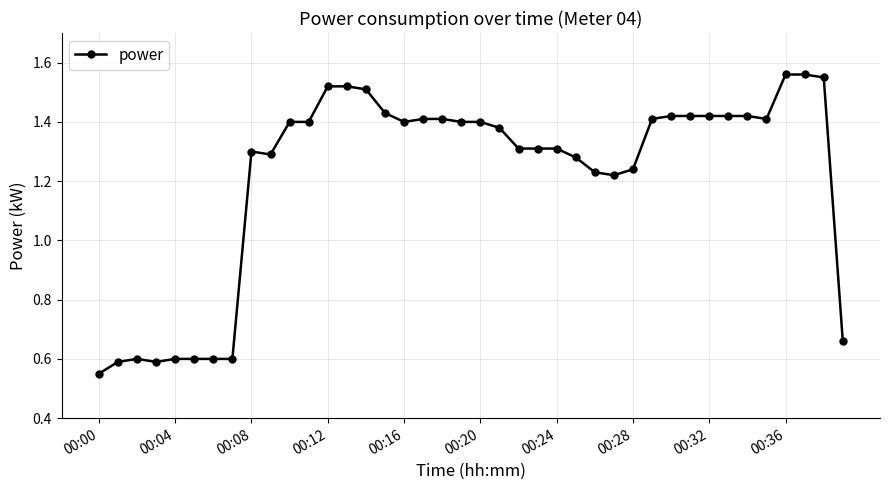

What is the difference between the maximum and minimum values?

1.0